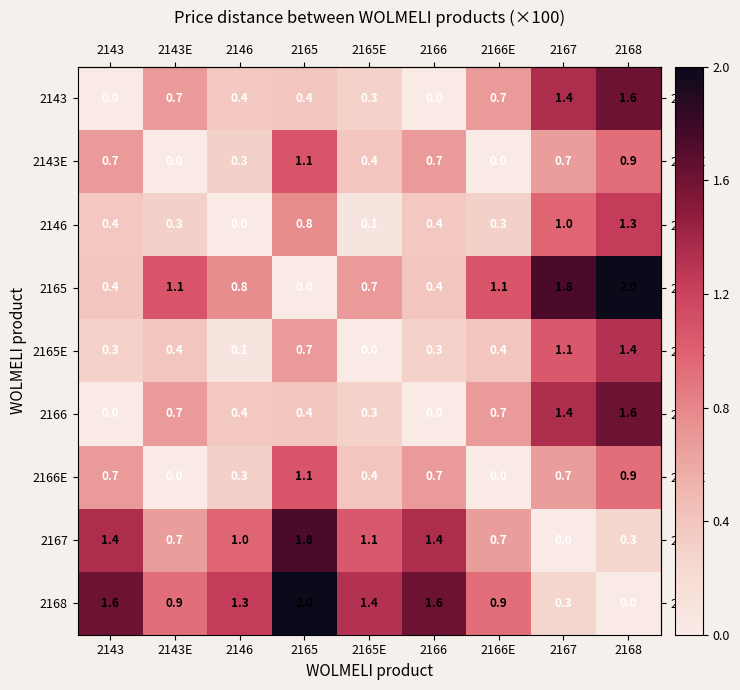

How many categories are shown in the chart?

9